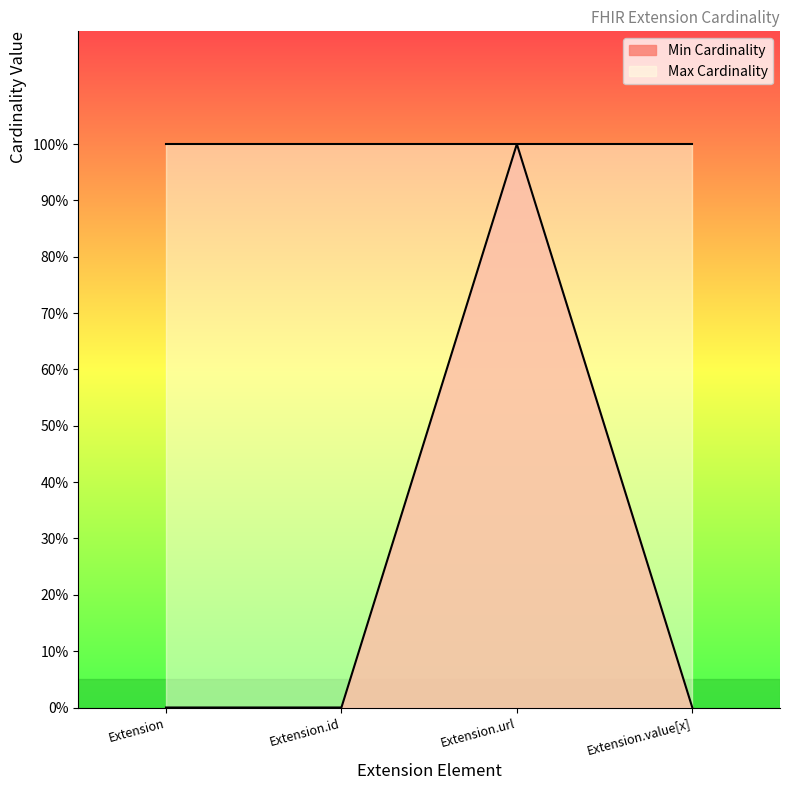

How many interior local peaks (higher than both neighbors) does the data have?

1